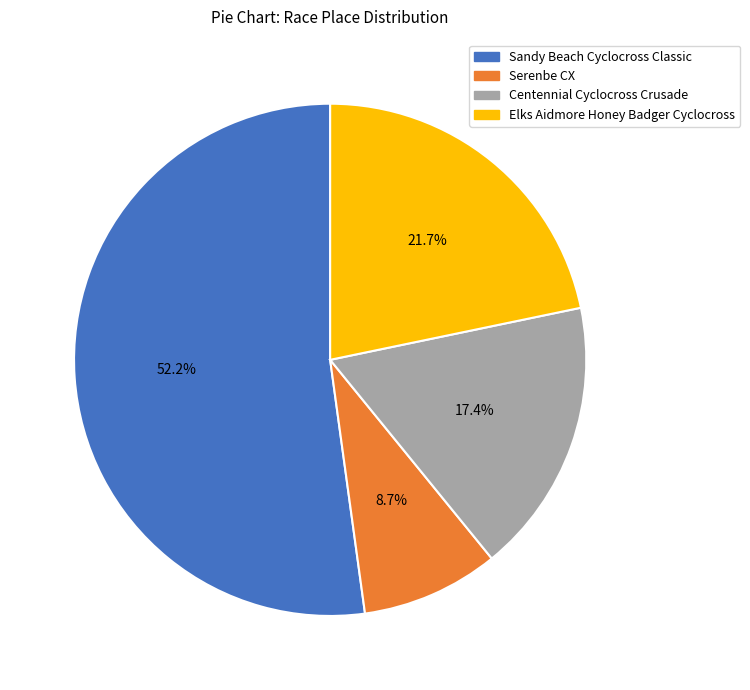

To the nearest percent, what is the combined percentage of Elks Aidmore Honey Badger Cyclocross and Sandy Beach Cyclocross Classic?

74%